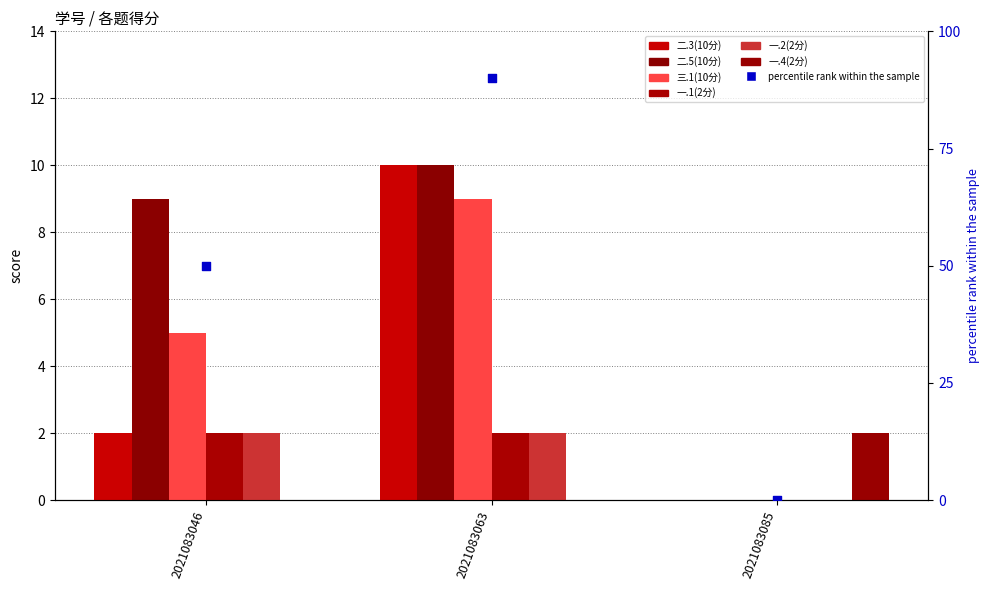

At which category is the sum across all series the highest?

2021083063